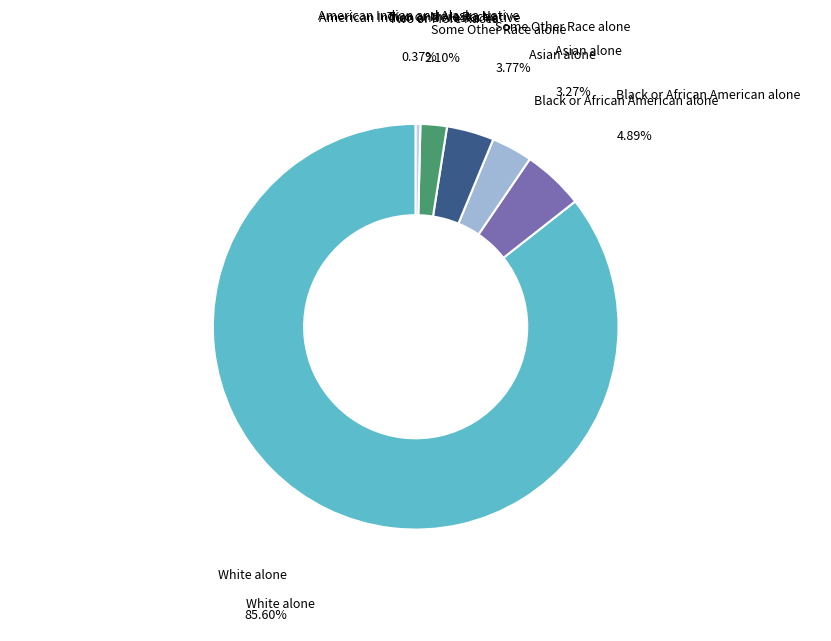

Is there any slice that represents more than half of the pie?

Yes